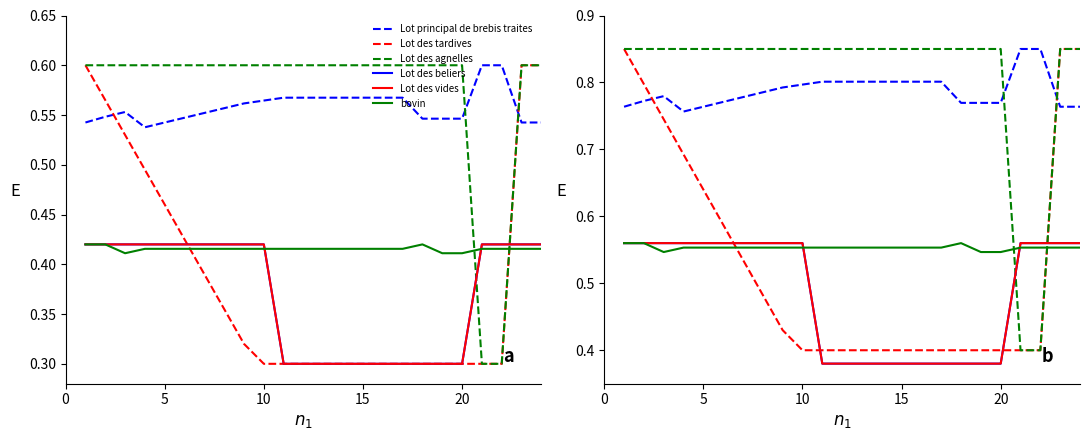

At how many categories does at least one series exceed 0?

24